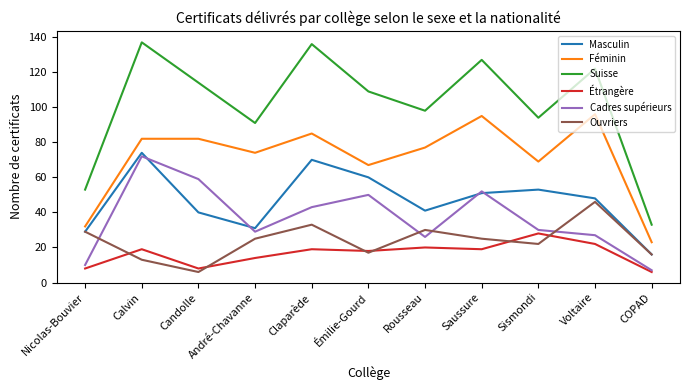

What is the sum of all Ouvriers values?

262